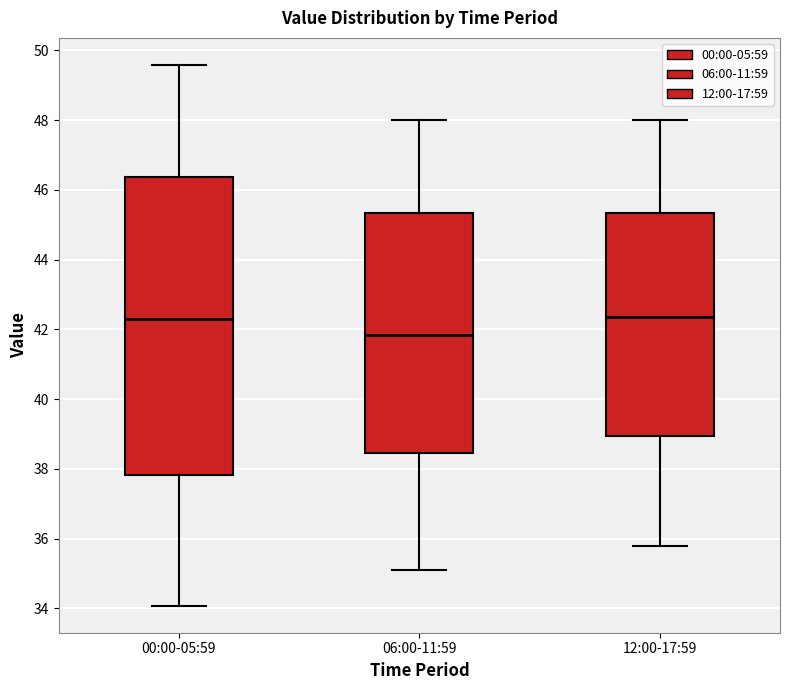

Reading left to right, transcribe this box plot: for each box, give where its median line is, the range the box spans, and where its two whiskers end, as read against the y-axis. The values are not printed on the chart, so give them approximately, as read against the axis.

00:00-05:59: median 42.2, box 37.8 to 46.4, whiskers 34.0 to 49.6
06:00-11:59: median 41.8, box 38.4 to 45.4, whiskers 35.2 to 48.0
12:00-17:59: median 42.4, box 39.0 to 45.4, whiskers 35.8 to 48.0